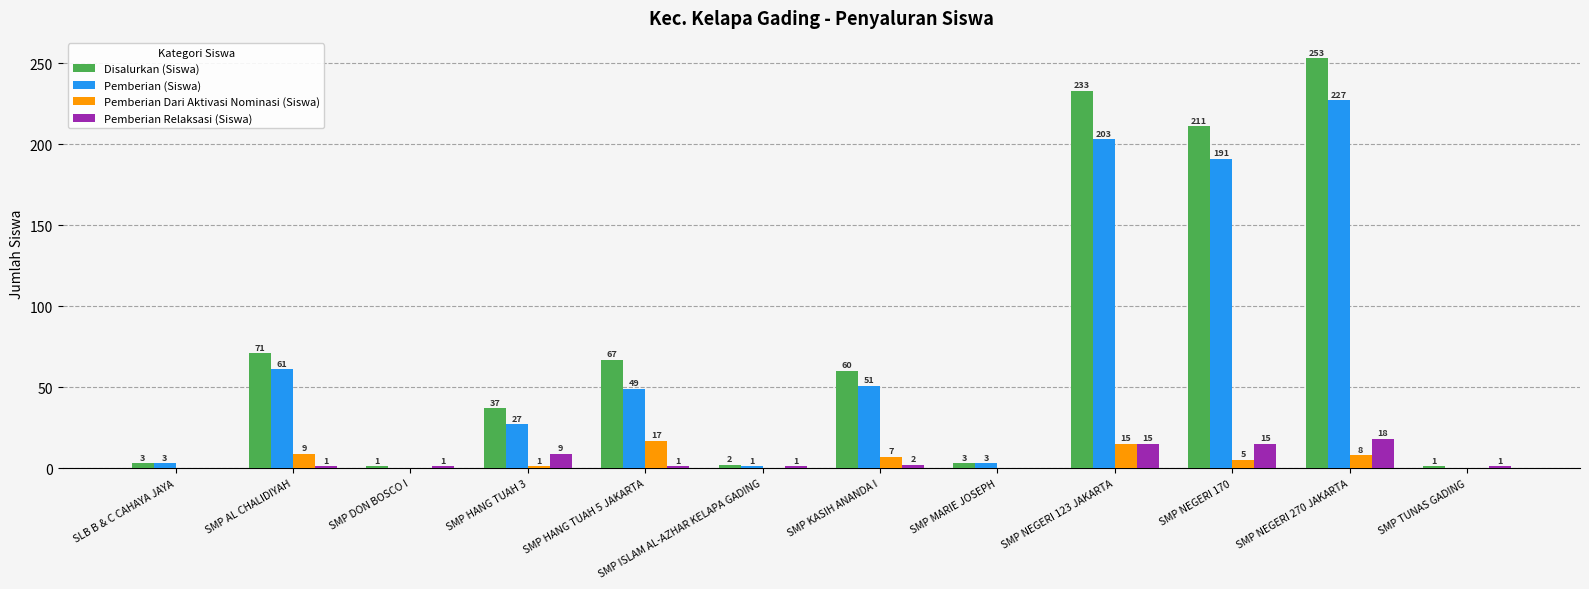

The Pemberian (Siswa) series shows 87 at SMP DON BOSCO I. True or false?

False